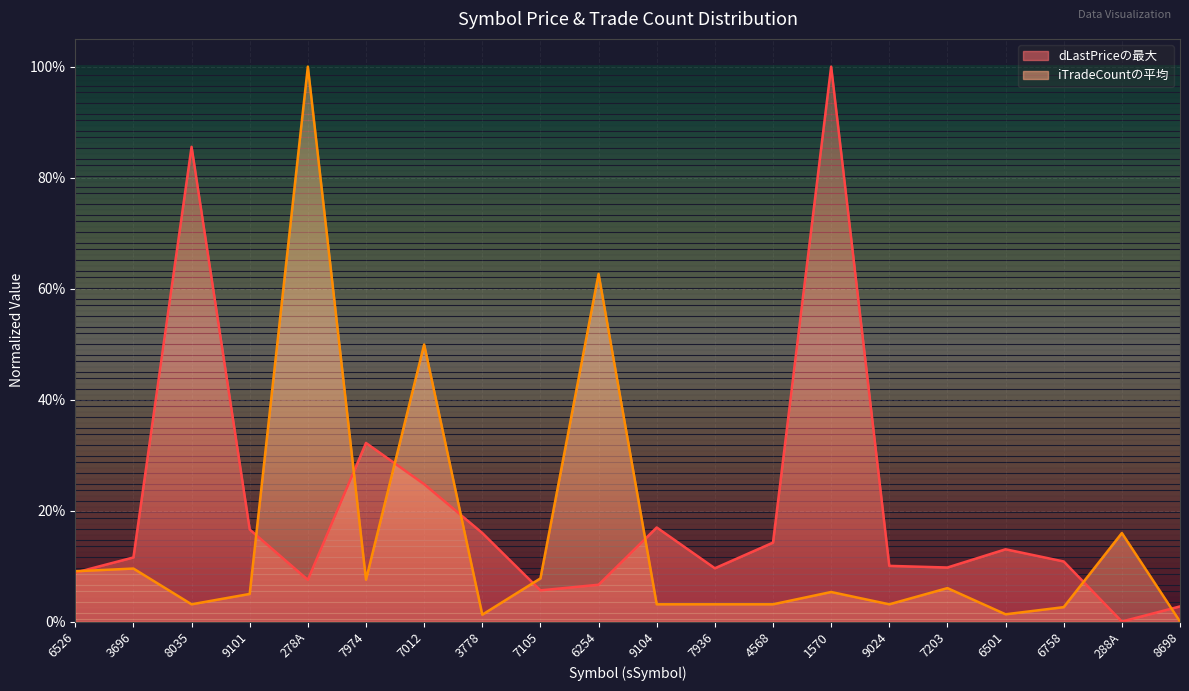

Reading right to left, transcribe all the data shown in this chart.

dLastPriceの最大: 8698=0.0	288A=0.0	6758=0.1	6501=0.1	7203=0.1	9024=0.1	1570=1.0	4568=0.1	7936=0.1	9104=0.2	6254=0.1	7105=0.1	3778=0.2	7012=0.2	7974=0.3	278A=0.1	9101=0.2	8035=0.9	3696=0.1	6526=0.1
iTradeCountの平均: 8698=0.0	288A=0.2	6758=0.0	6501=0.0	7203=0.1	9024=0.0	1570=0.1	4568=0.0	7936=0.0	9104=0.0	6254=0.6	7105=0.1	3778=0.0	7012=0.5	7974=0.1	278A=1.0	9101=0.0	8035=0.0	3696=0.1	6526=0.1